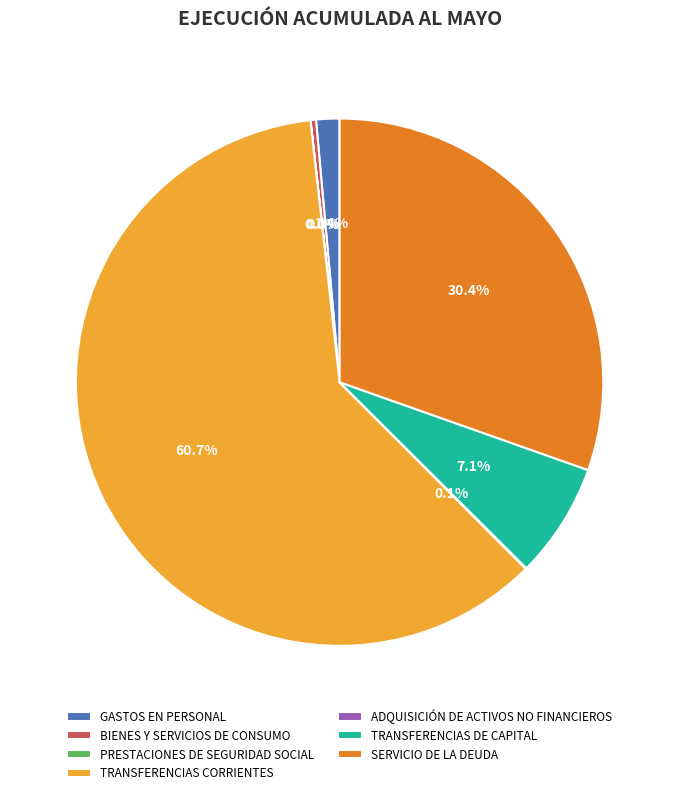

Approximately how many times larger is the value at TRANSFERENCIAS CORRIENTES compared to SERVICIO DE LA DEUDA?

2.0